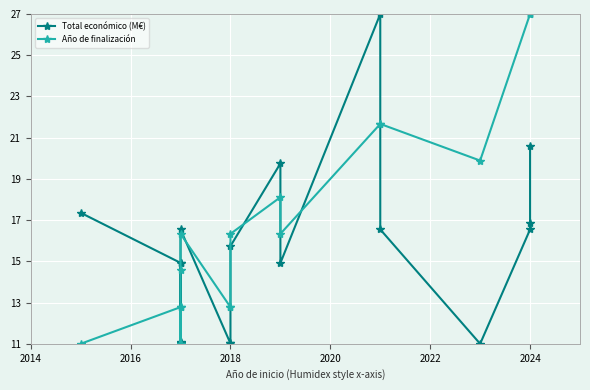

True or false: Año de finalización and Total económico (M€) intersect in this chart.

True